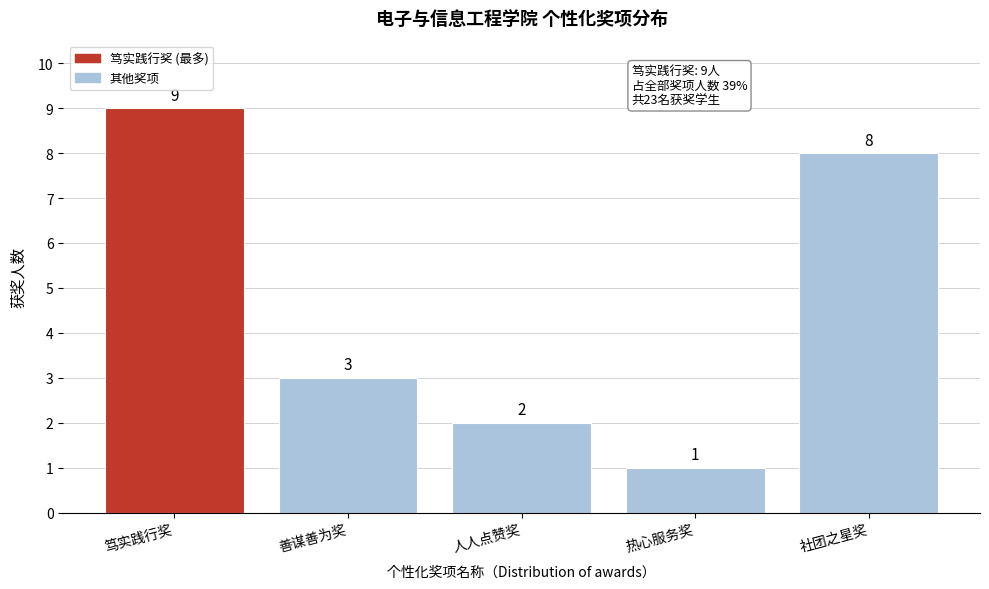

Reading left to right, extract all data points from this chart.

笃实践行奖=9	善谋善为奖=3	人人点赞奖=2	热心服务奖=1	社团之星奖=8